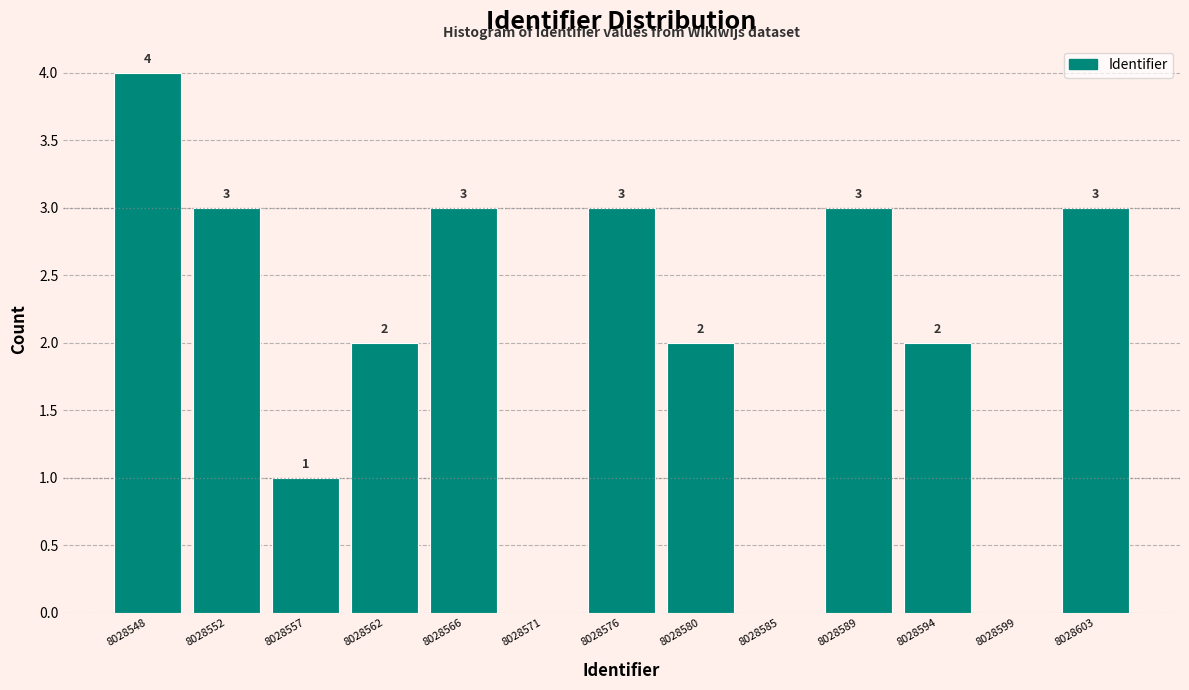

Over which range of the x-axis is the bar tallest?

8028545.5 to 8028550.0